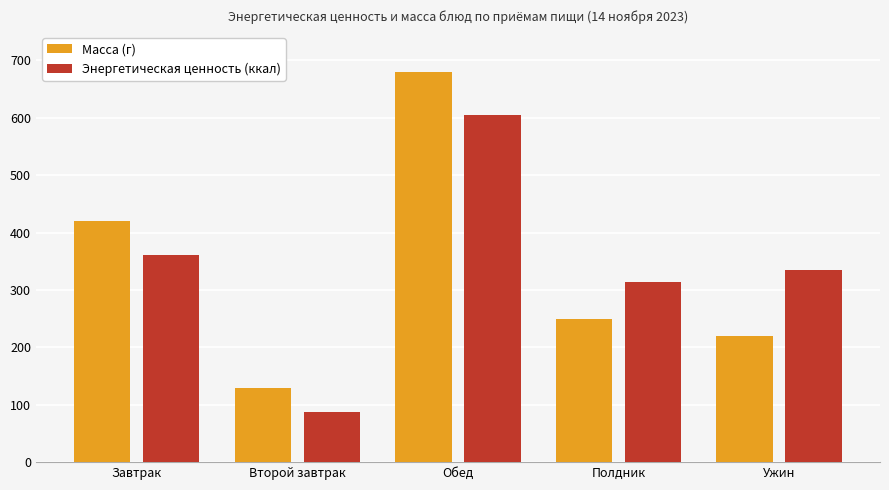

What is the label of the 2nd bar from the right?

Полдник